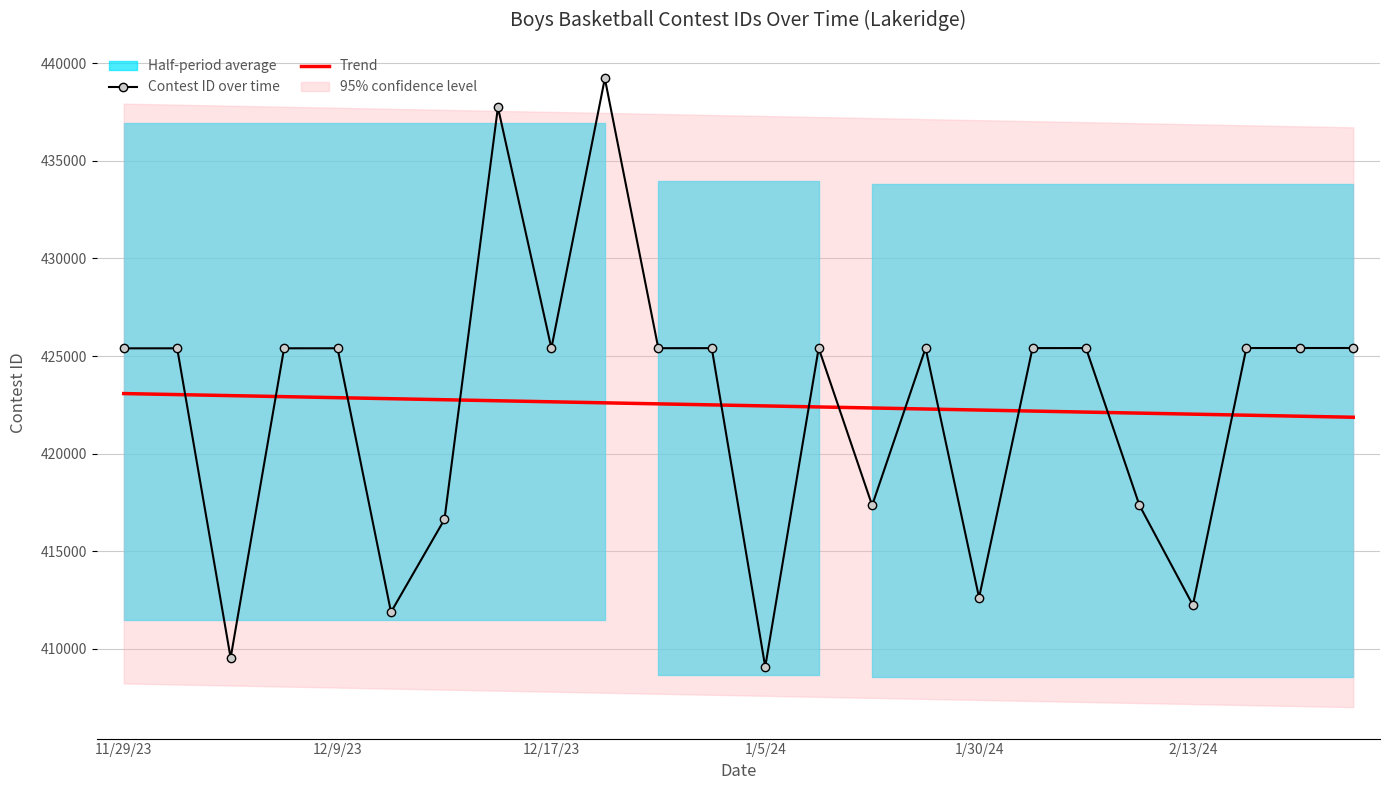

What position from the right is 18?

6